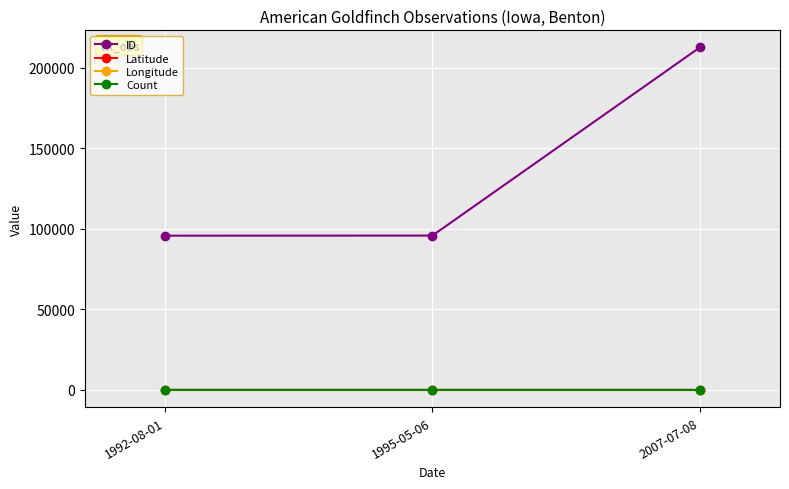

What is the difference between the maximum and minimum values in the Longitude series?

0.2